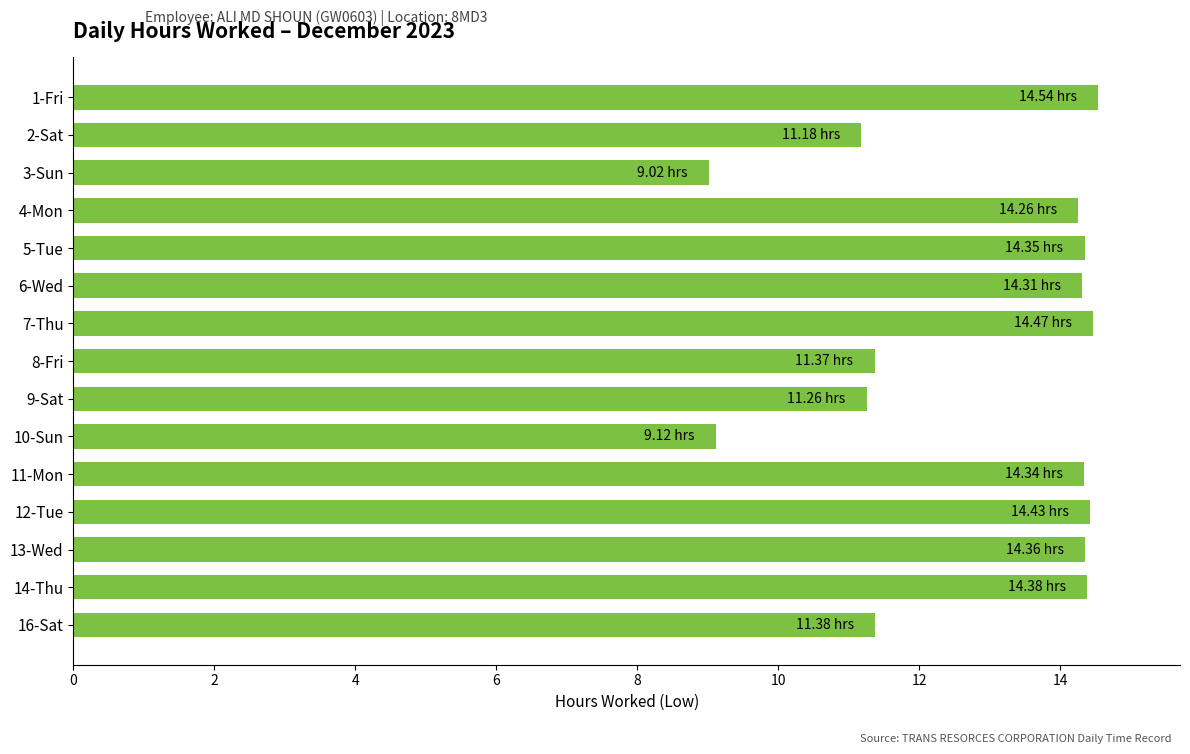

What is the sum of all values?

192.8